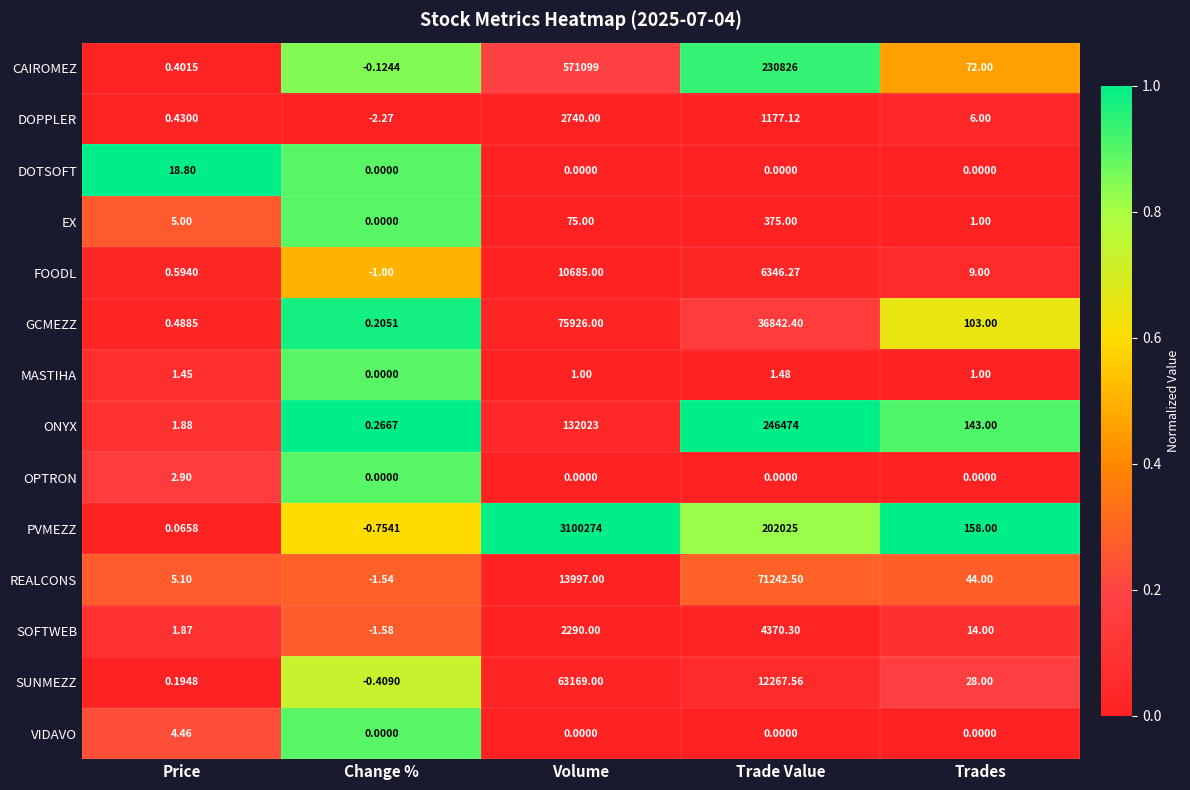

Which label corresponds to the smallest value in the chart?

Change %